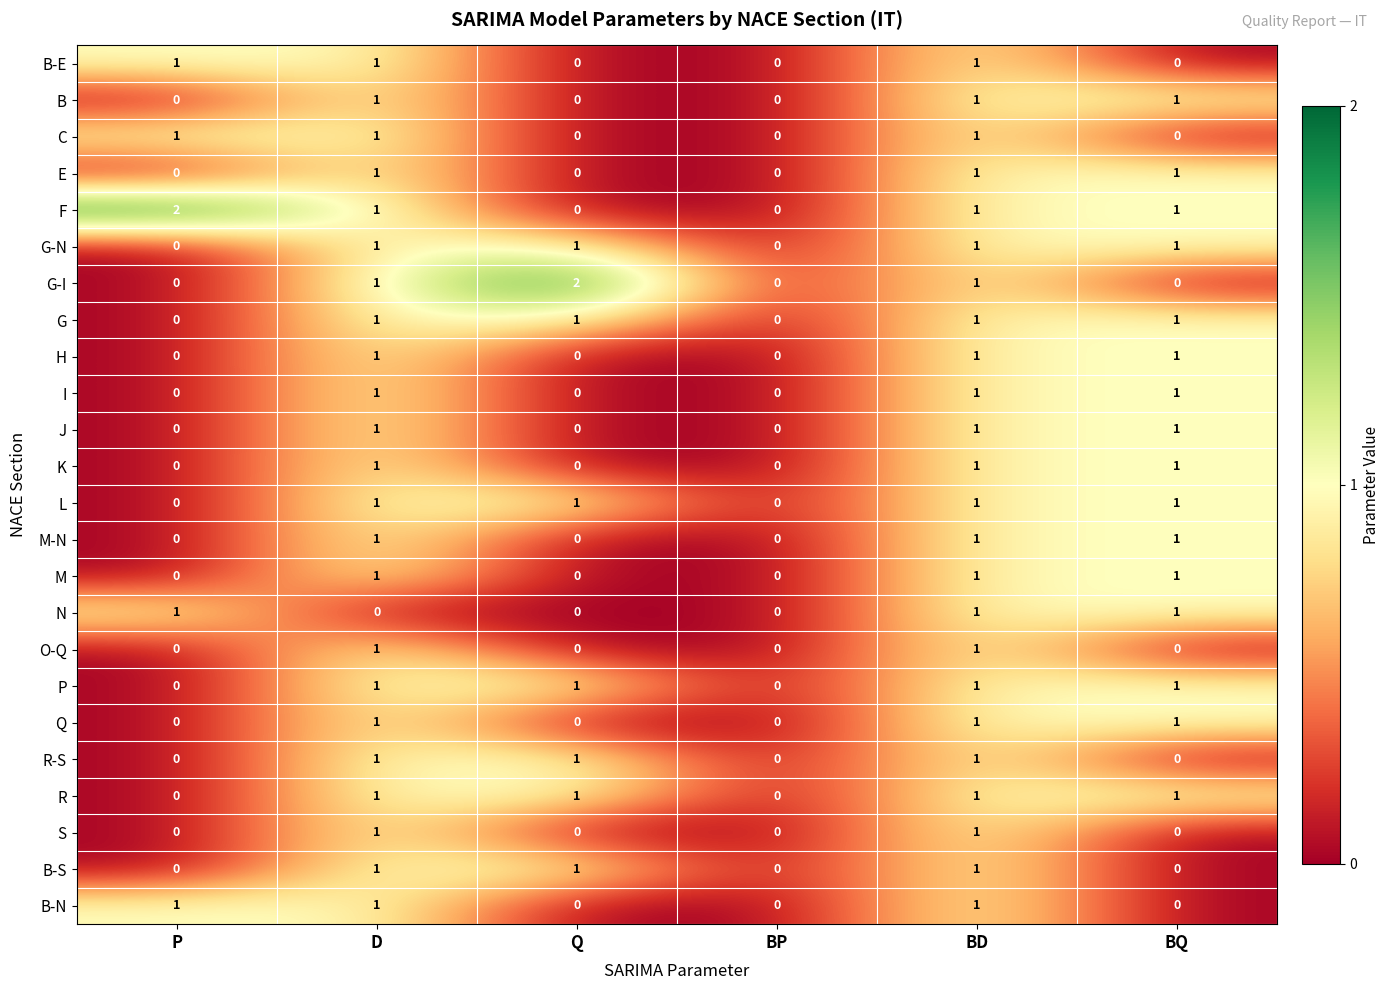

What is the spread (max minus min) of values at Q?

2